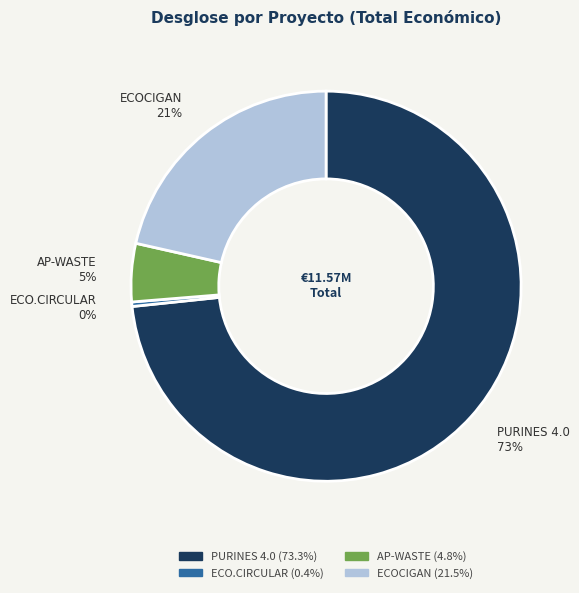

Rank the categories by value from lowest to highest.

ECO.CIRCULAR, AP-WASTE, ECOCIGAN, PURINES 4.0